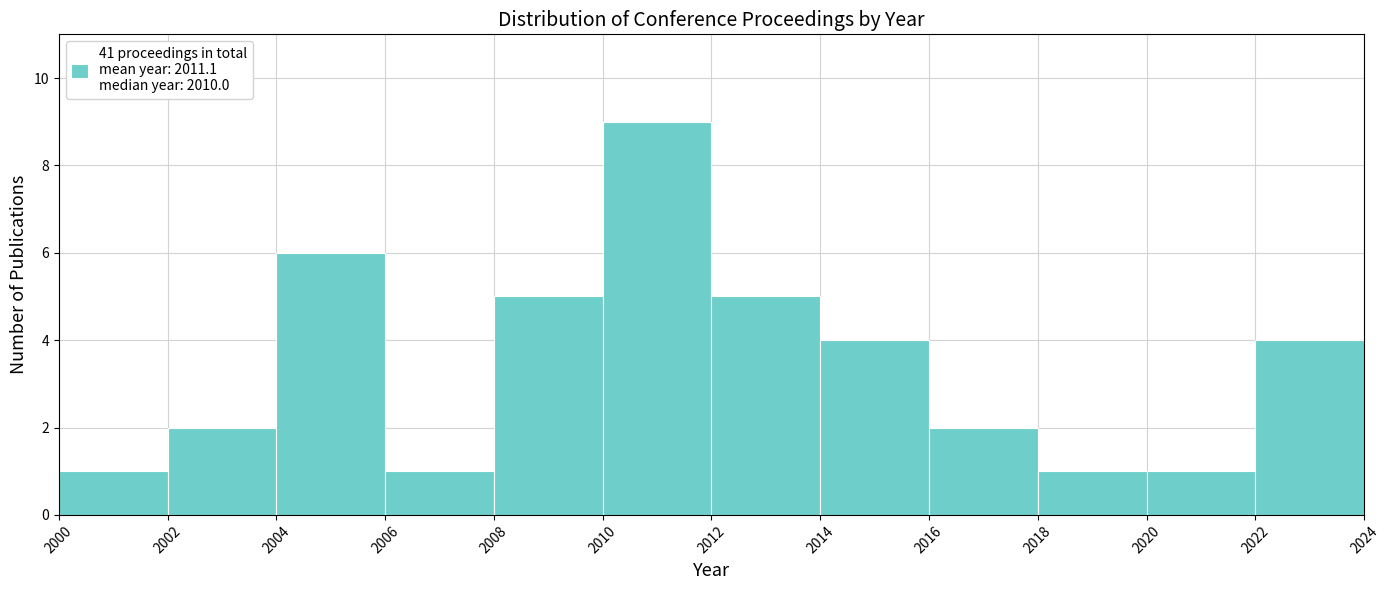

Reading left to right, transcribe this chart: for each bar, give the range it covers on the x-axis and its height. The values are not printed on the chart, so give them approximately, as read against the axis.

2000 to 2002: 1
2002 to 2004: 2
2004 to 2006: 6
2006 to 2008: 1
2008 to 2010: 5
2010 to 2012: 9
2012 to 2014: 5
2014 to 2016: 4
2016 to 2018: 2
2018 to 2020: 1
2020 to 2022: 1
2022 to 2024: 4